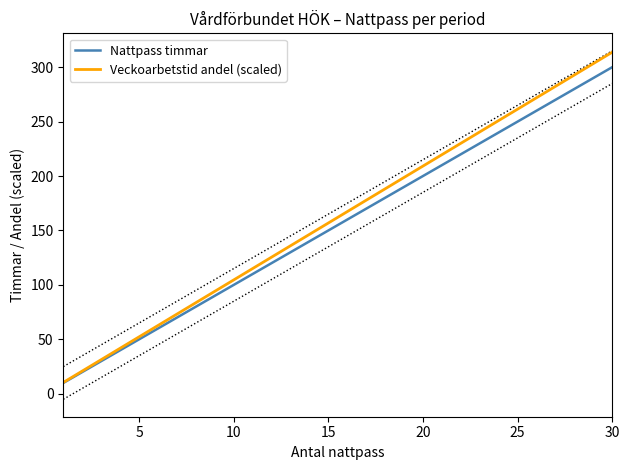

The Veckoarbetstid andel (scaled) series shows 112.7 at 30. True or false?

False